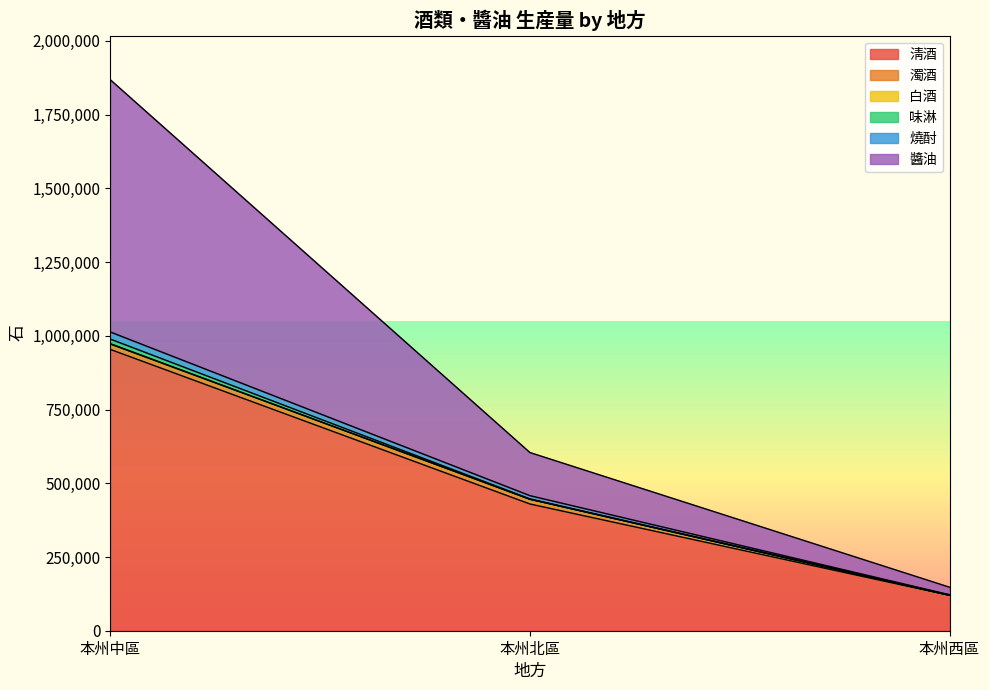

Is it true that 燒酎 equals 11075 at 本州北區?

True